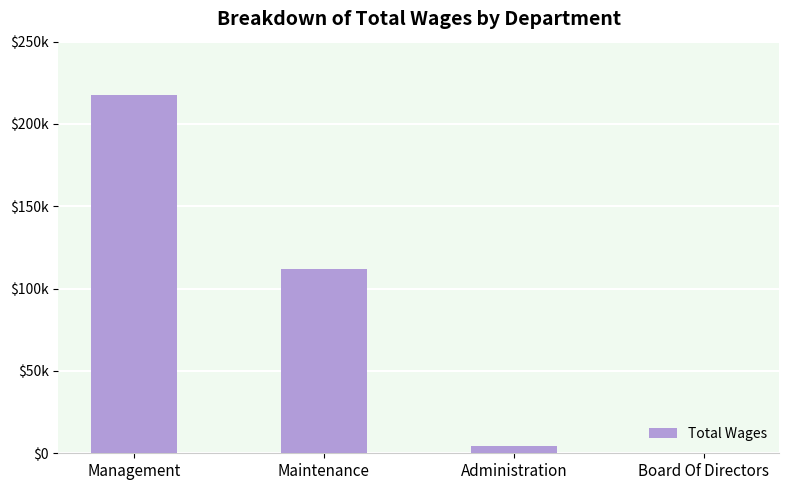

Are the bars horizontal?

No